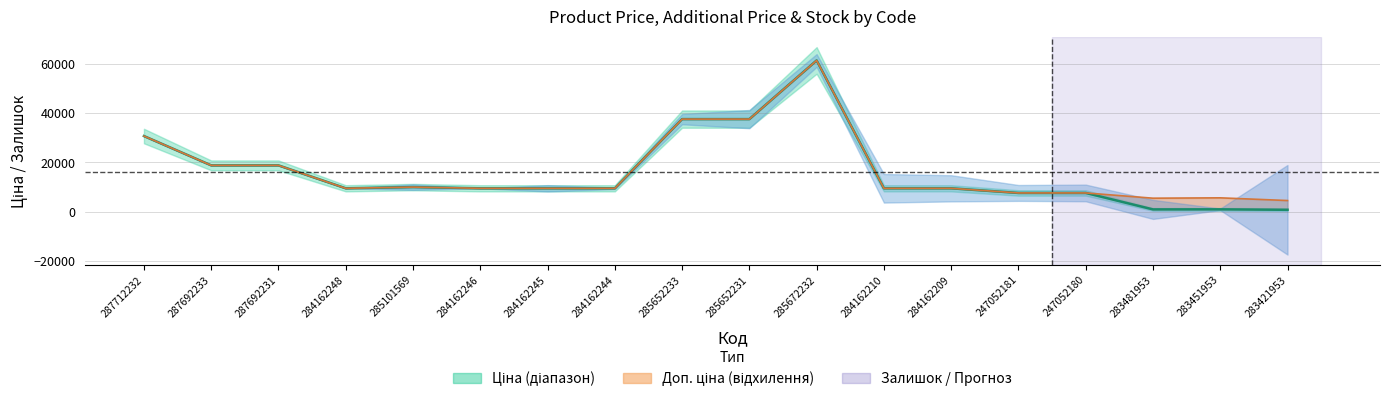

Read the Ціна value at 247052180.

7596.5